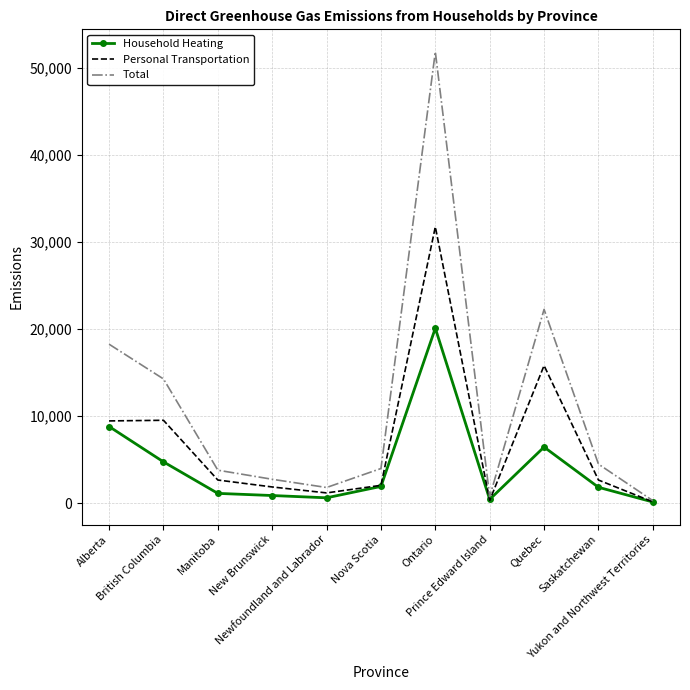

Which series has the largest total across all categories?

Total